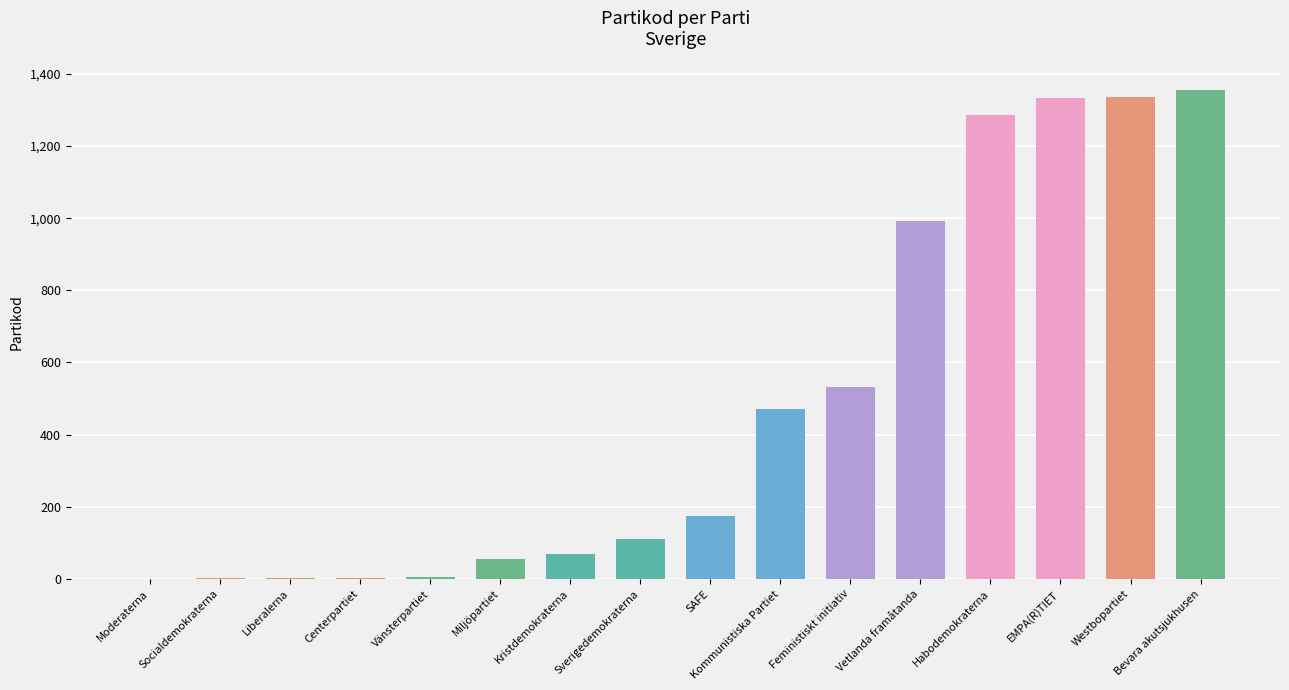

What is the sum of all values?

7728